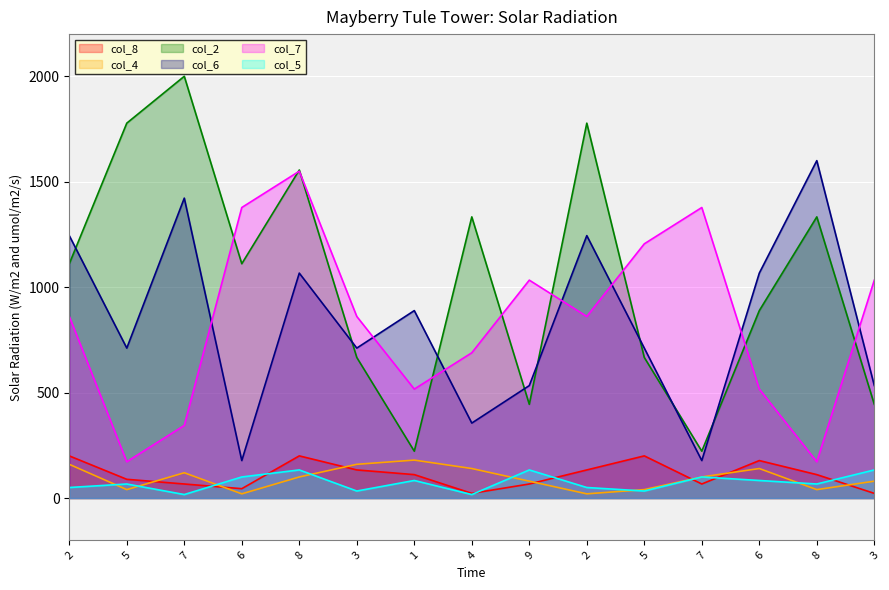

What is the sum of the col_7 values at 6 and 3?

1550.0